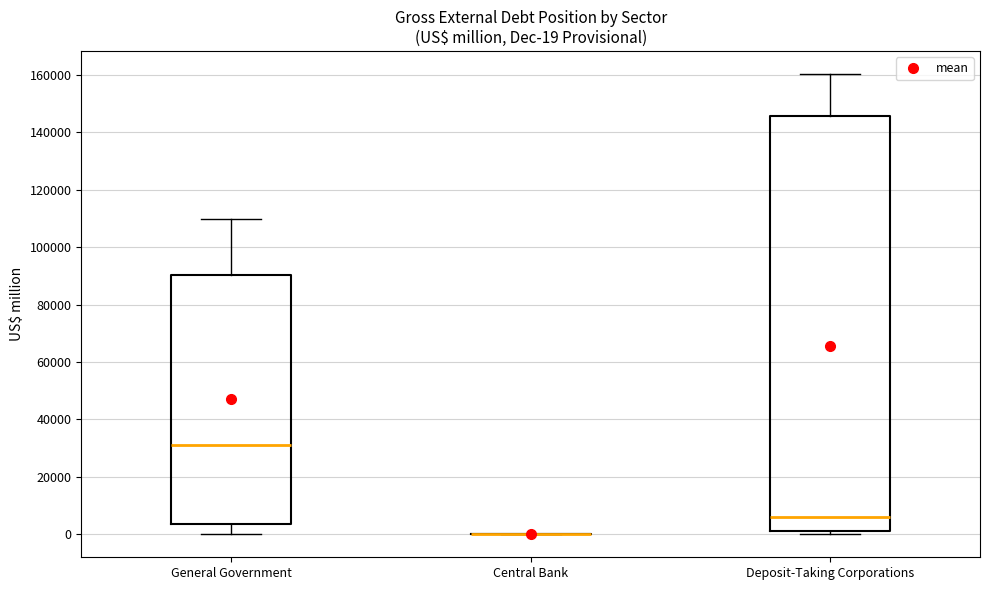

Comparing the boxes themselves (not the whiskers), which one is the tallest?

Deposit-Taking Corporations